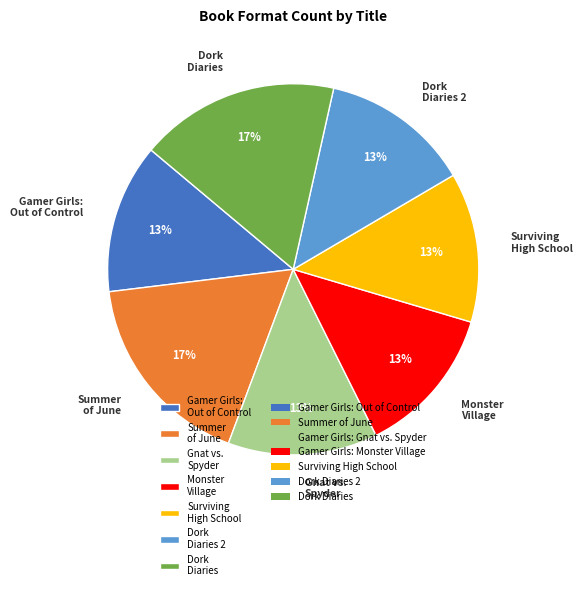

Is it true that Dork Diaries is 5% of the pie?

False